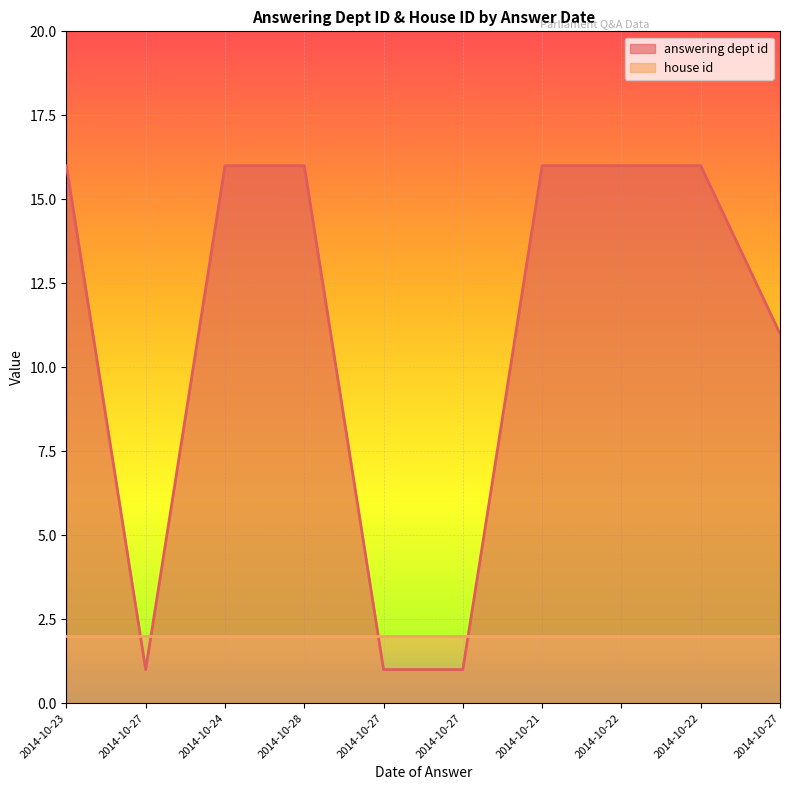

What is the difference between the values at 2014-10-27 and 2014-10-28?

5